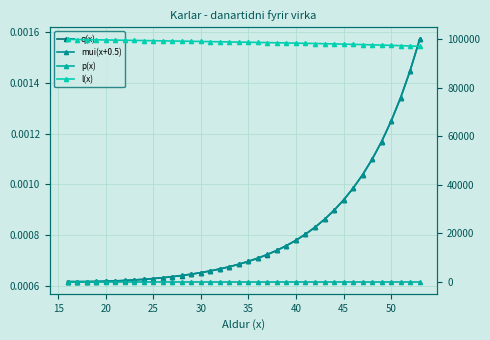

Is this an area chart (filled region under the line)?

No